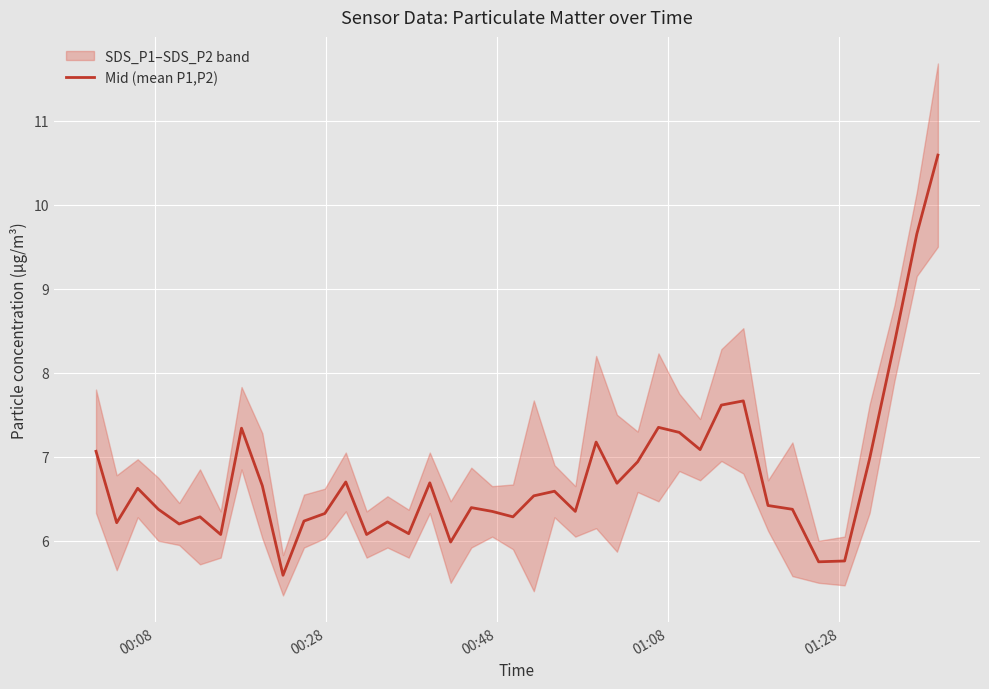

What is the maximum value shown in the chart?

10.6